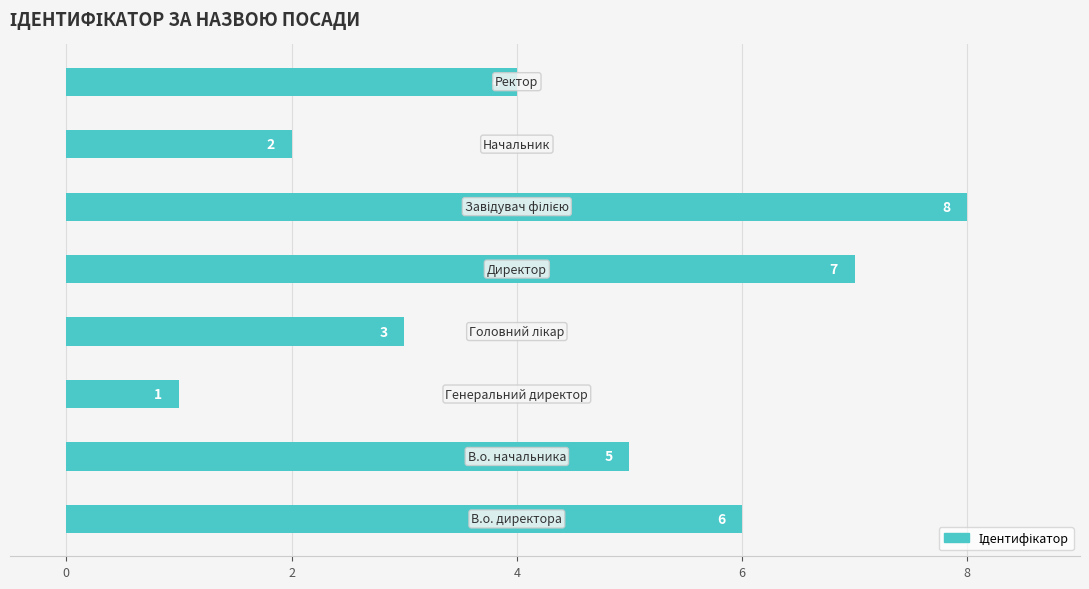

Reading bottom to top, list all the values displayed in this chart.

6	5	1	3	7	8	2	4